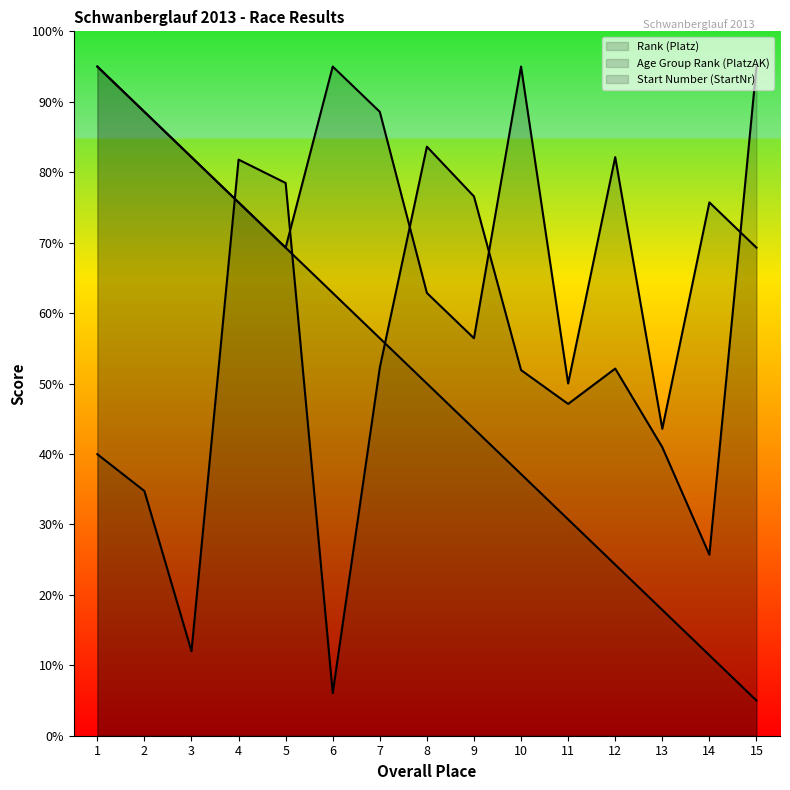

Where does the Rank (Platz) (line) series first go above 500?

1